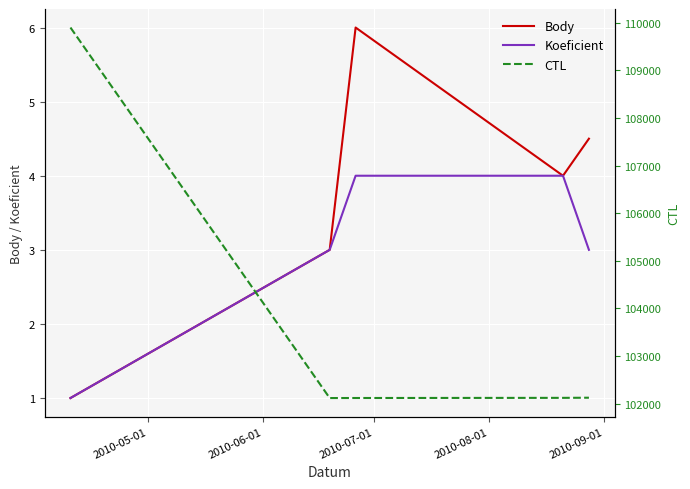

What is the sum of the Body values at 2010-09-01 and 2010-06-01?

7.5